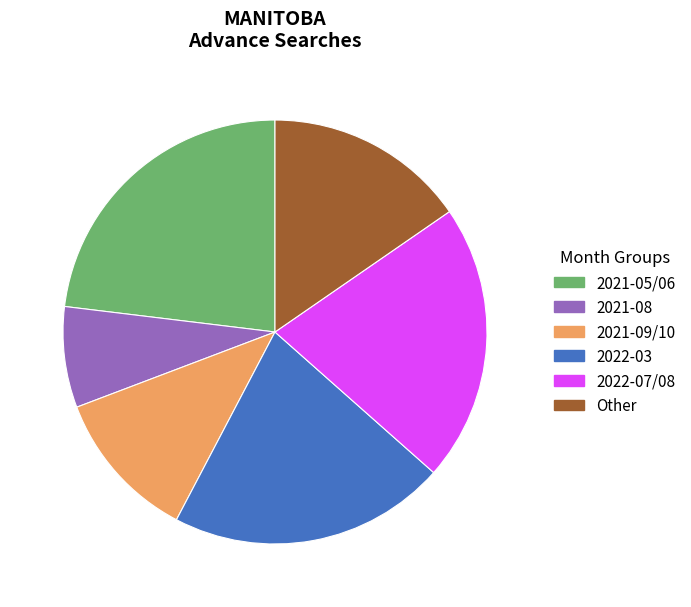

What is the largest slice in the pie chart?

2021-05/06